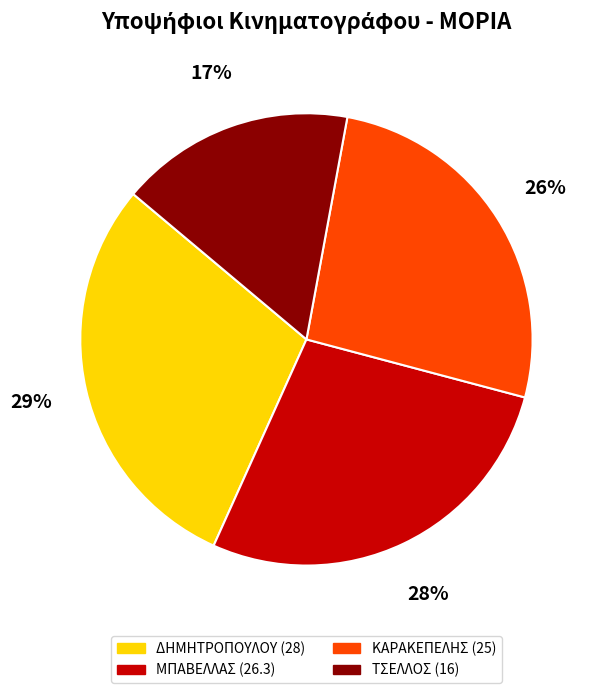

Rank the categories by value from highest to lowest.

ΔΗΜΗΤΡΟΠΟΥΛΟΥ, ΜΠΑΒΕΛΛΑΣ, ΚΑΡΑΚΕΠΕΛΗΣ, ΤΣΕΛΛΟΣ